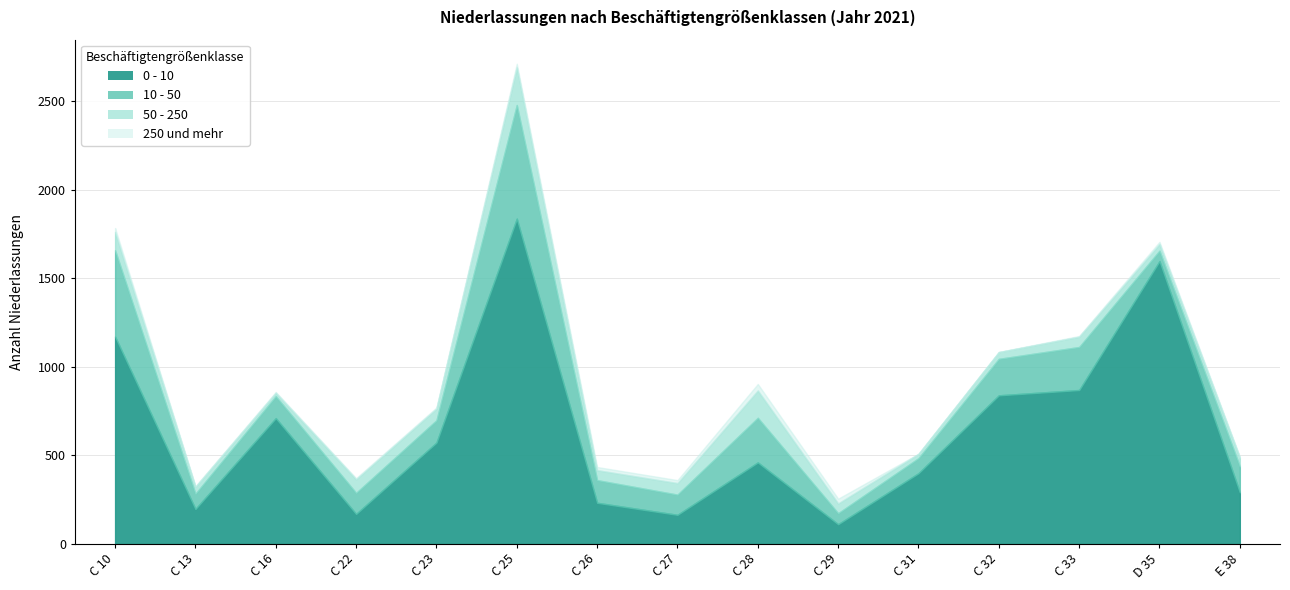

At which label does 0 - 10 first exceed 460?

C 10